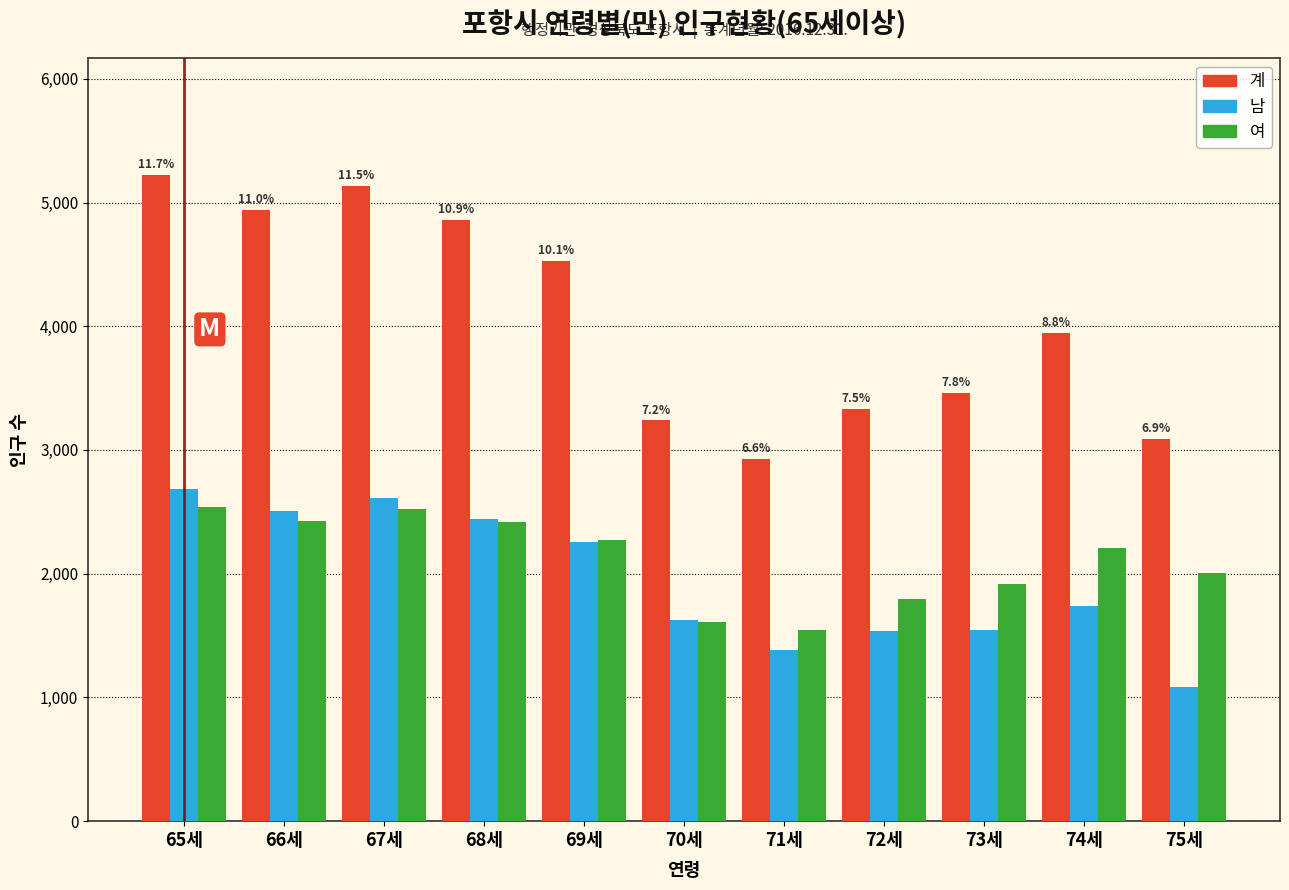

What is the difference between the maximum and second lowest values in the 계 series?

2136